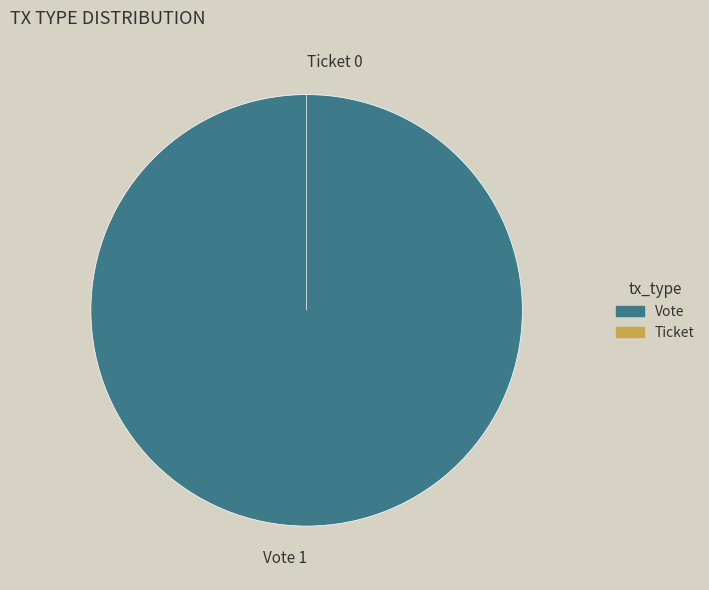

To the nearest percent, what percentage of the pie is Vote?

100%